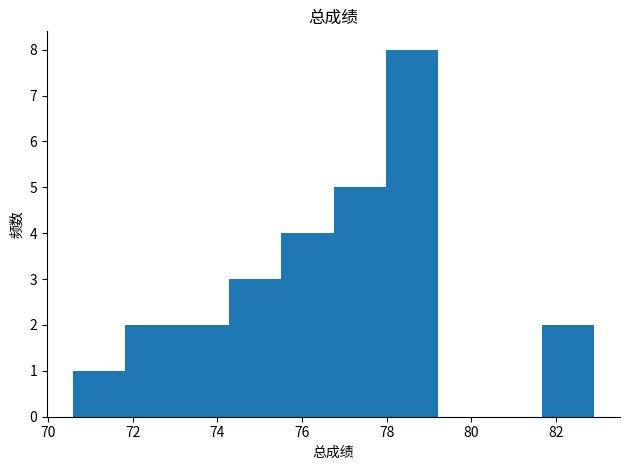

Over which range of the x-axis is the bar tallest?

78.0 to 79.2